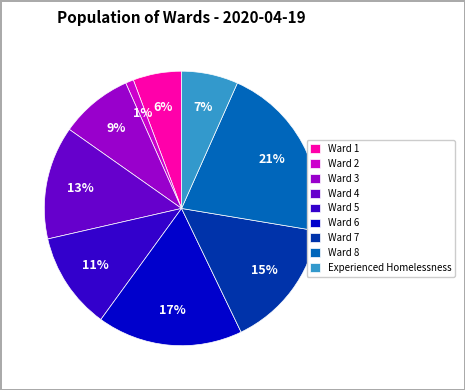

Is it true that Ward 5 is 11% of the pie?

True